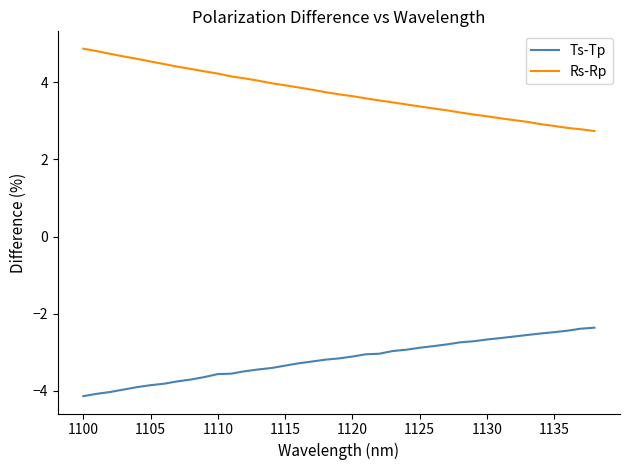

Is this an area chart (filled region under the line)?

No